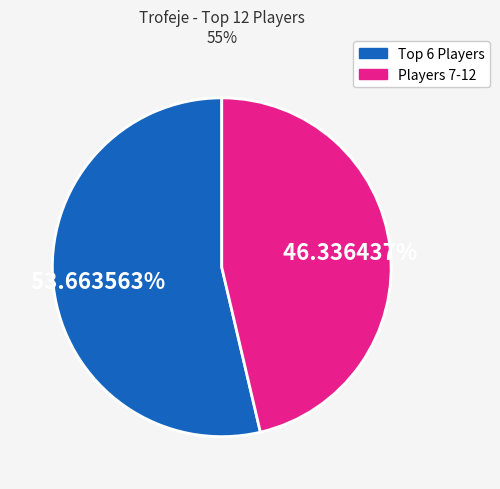

Is there any slice that represents more than half of the pie?

Yes